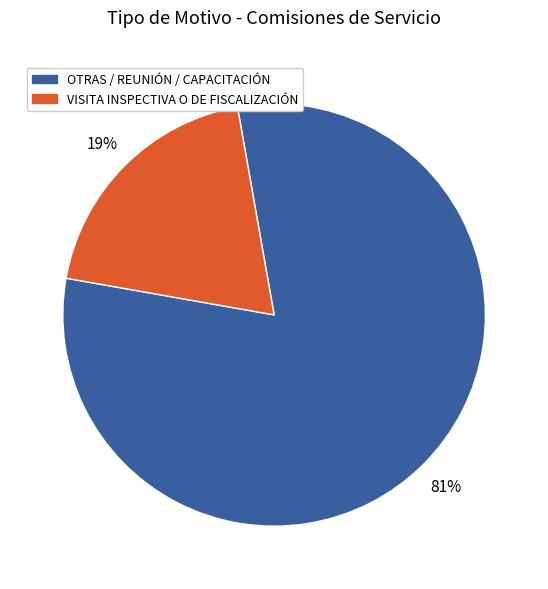

To the nearest percent, what percentage of the pie is OTRAS / REUNIÓN / CAPACITACIÓN?

81%